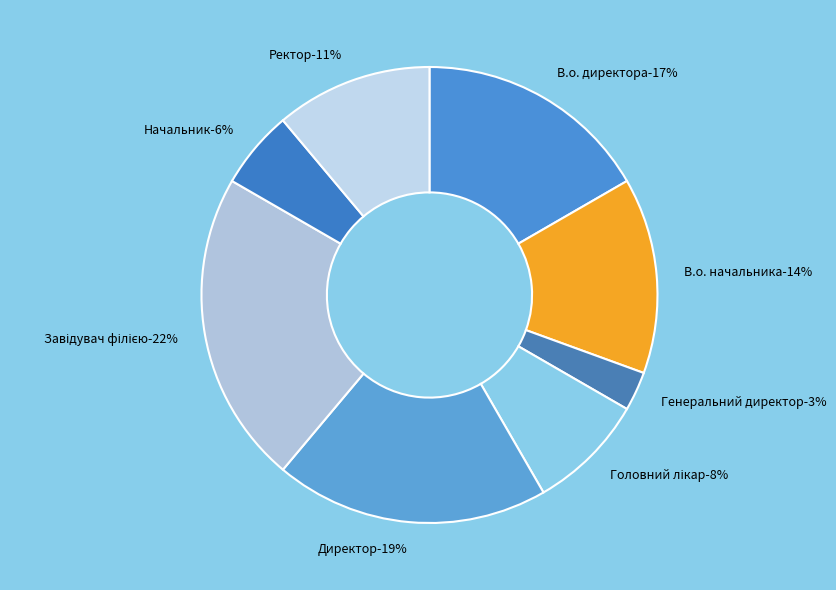

To the nearest percent, what is the difference between the largest and smallest slice percentages?

19%